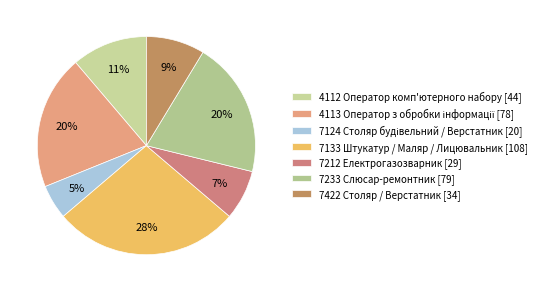

How many segments does this pie chart have?

7